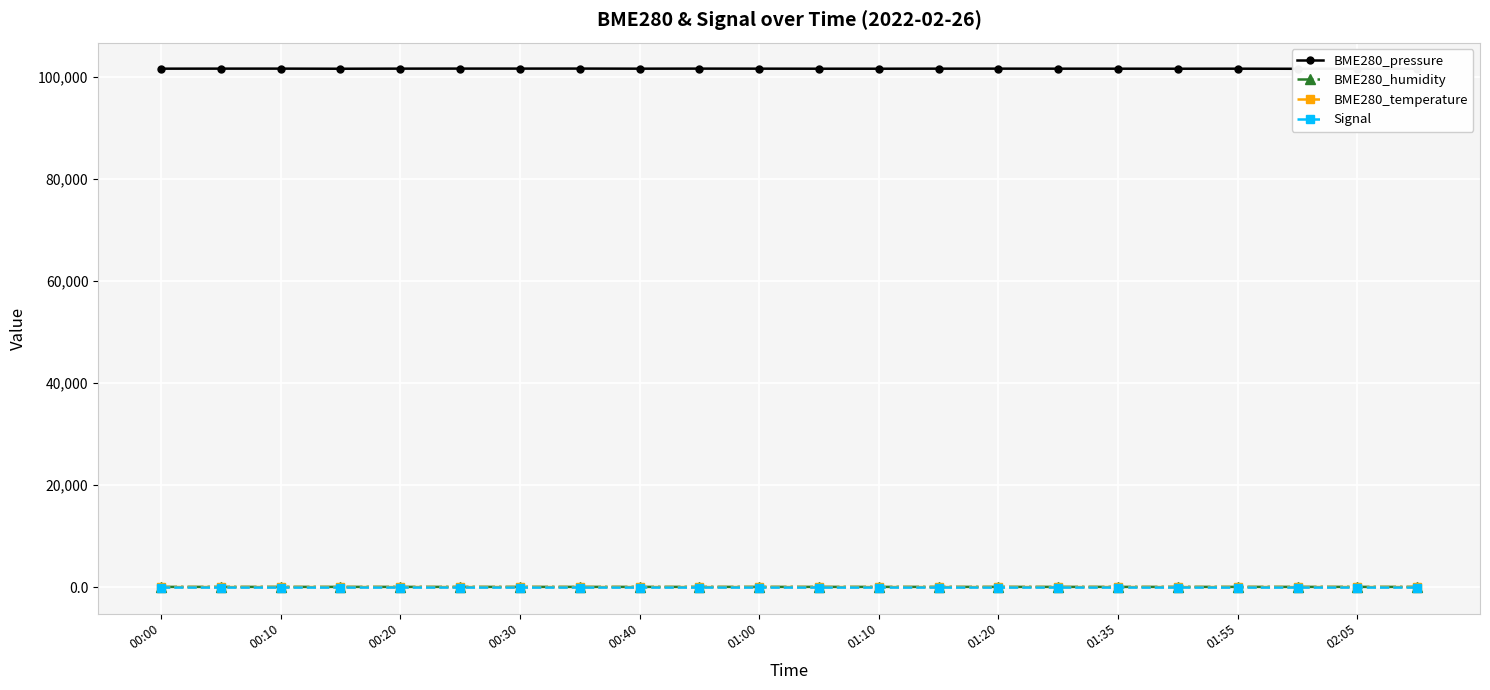

True or false: BME280_pressure and BME280_temperature cross at least once.

False